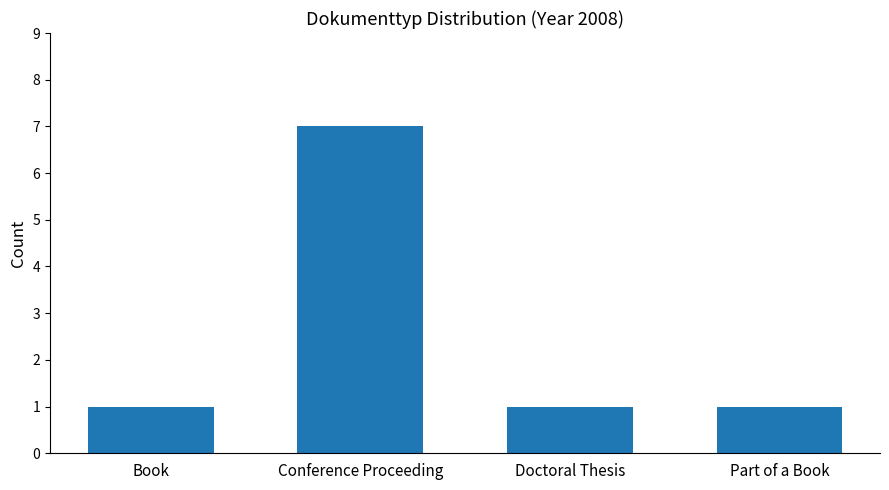

What value does the data have at Book?

1